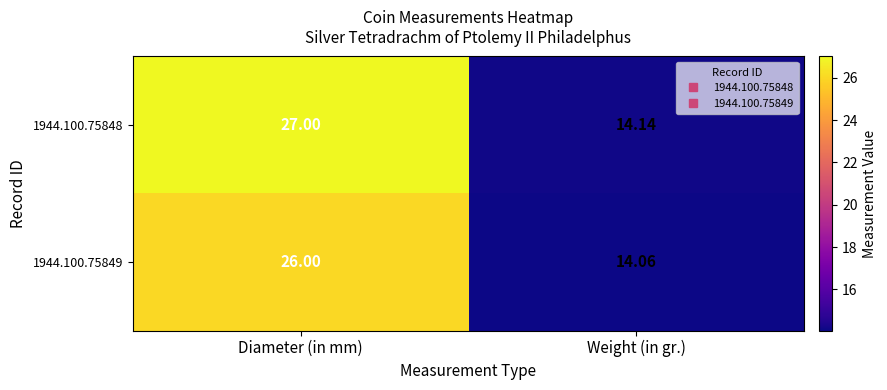

Rank the categories by 1944.100.75849 value from lowest to highest.

Weight (in gr.), Diameter (in mm)